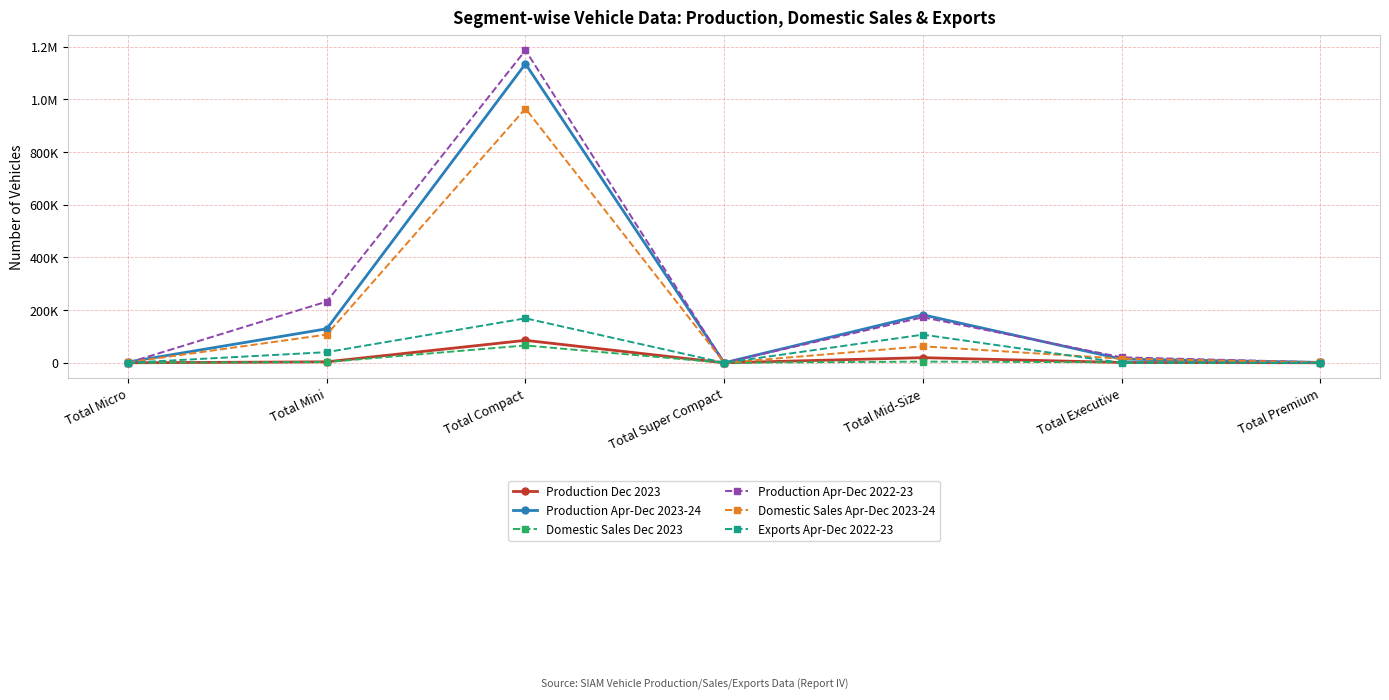

Which series ends up on top after the final intersection of Production Dec 2023 and Domestic Sales Dec 2023?

Domestic Sales Dec 2023